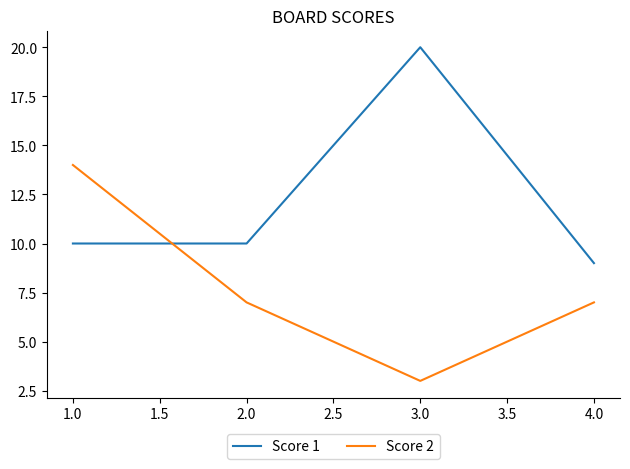

How many lines are shown in the chart?

2